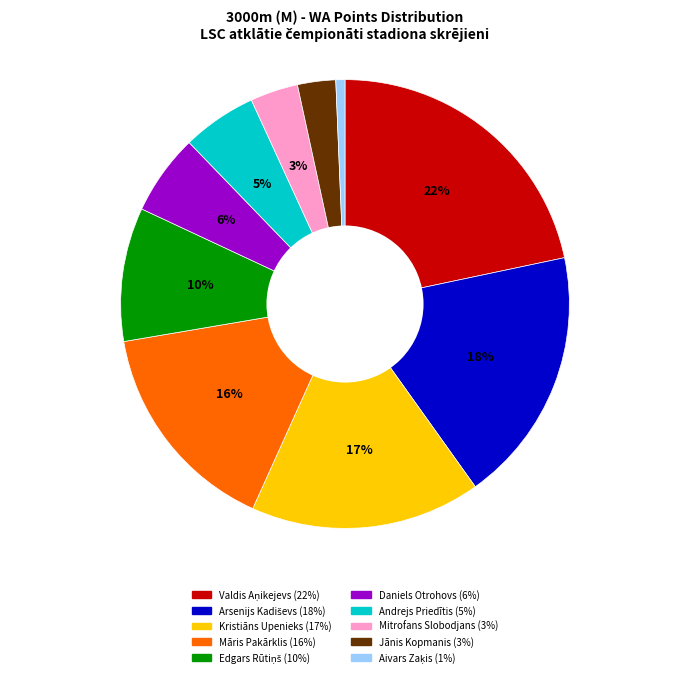

Is the sum of Mitrofans Slobodjans and Daniels Otrohovs greater than half?

No